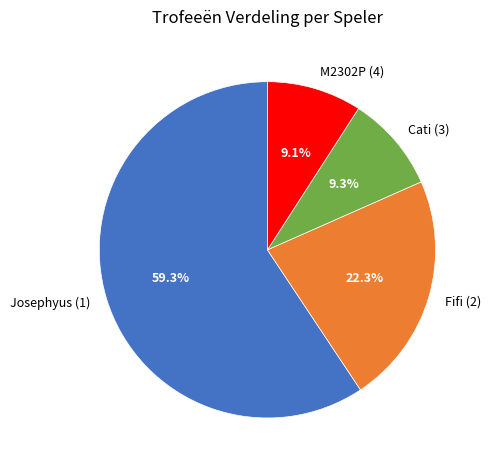

Count the number of slices in the pie.

4